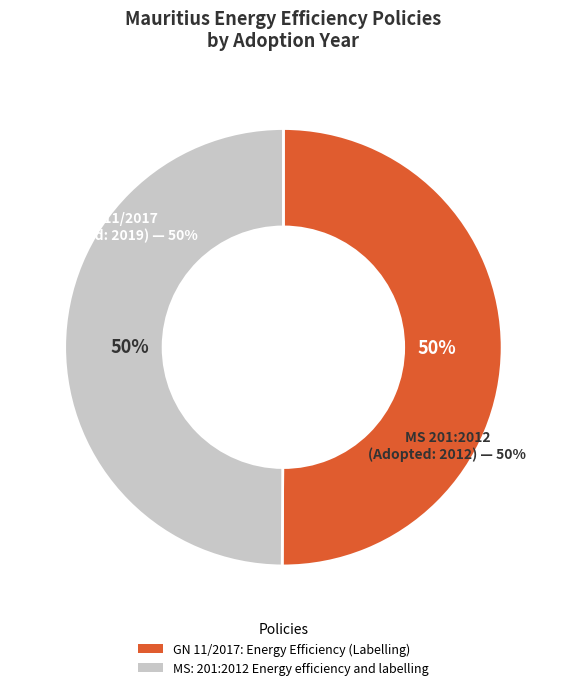

To the nearest percent, what portion does GN 11/2017: Energy Efficiency (Labelling) represent?

50%